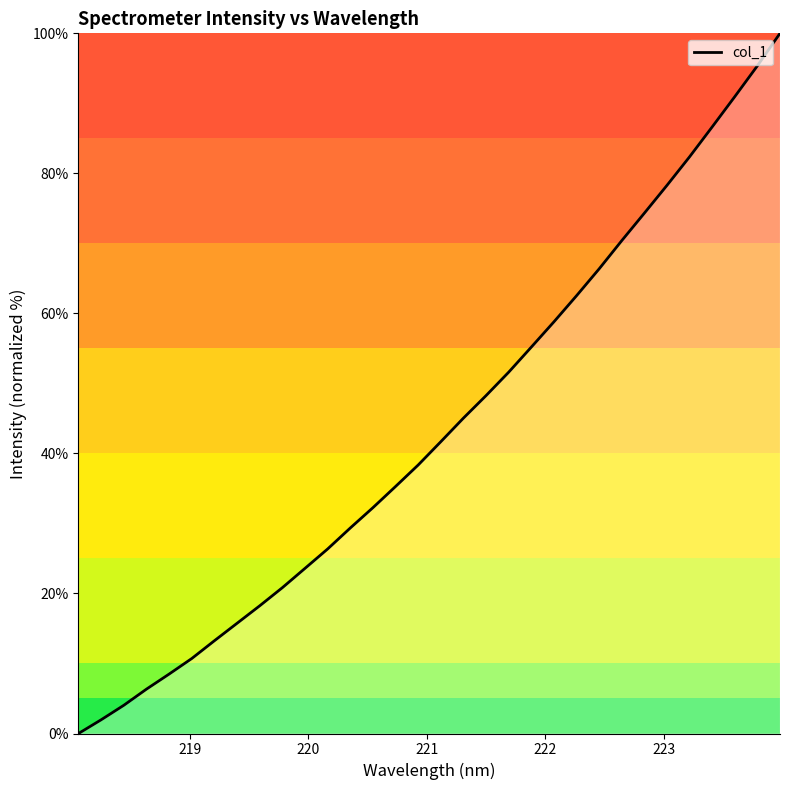

What is the difference between the maximum and minimum values?

100.0